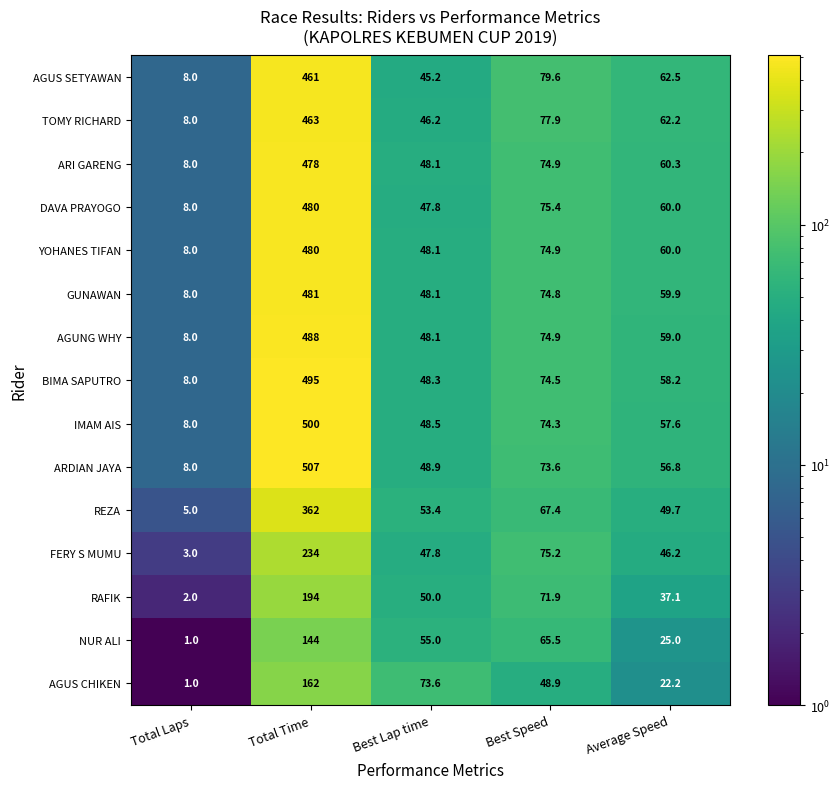

Which series changed the most between Total Time and Best Speed?

ARDIAN JAYA